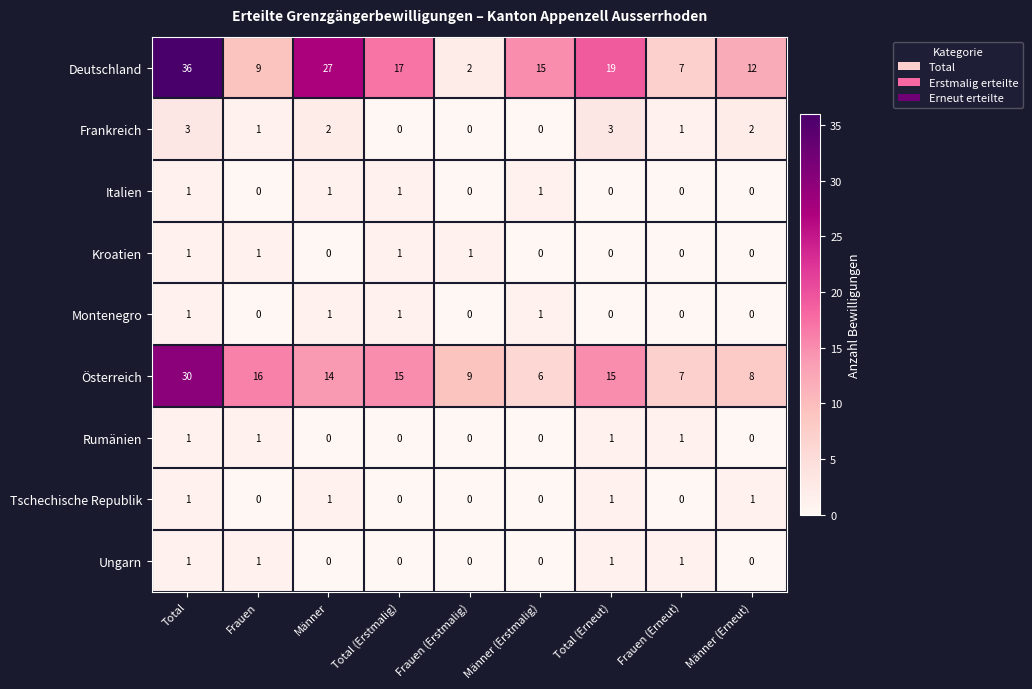

The Kroatien series shows 0 at Total (Erneut). True or false?

True